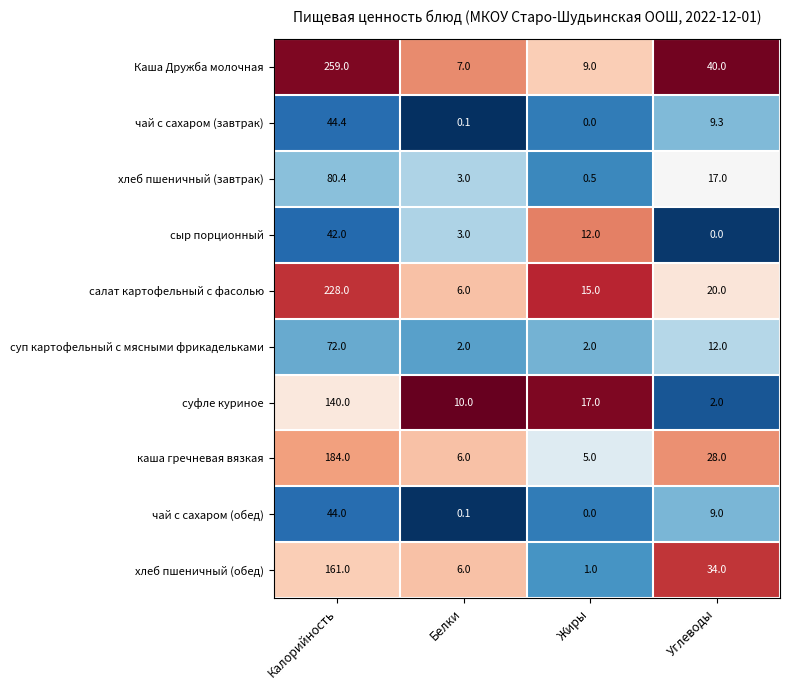

What is the difference between the highest and lowest values at Жиры?

17.0